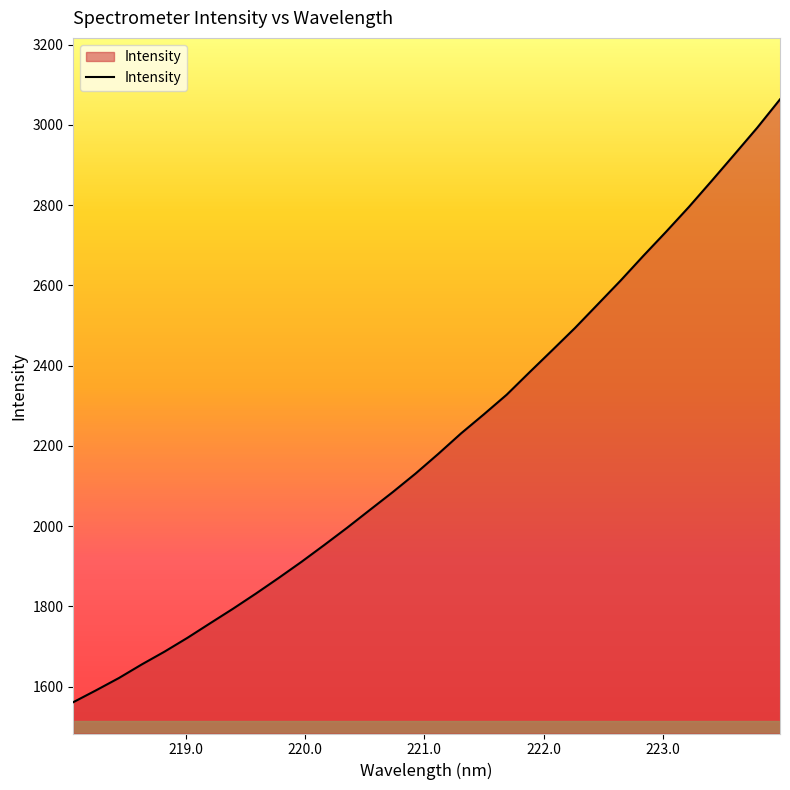

What is the average value?

2210.7